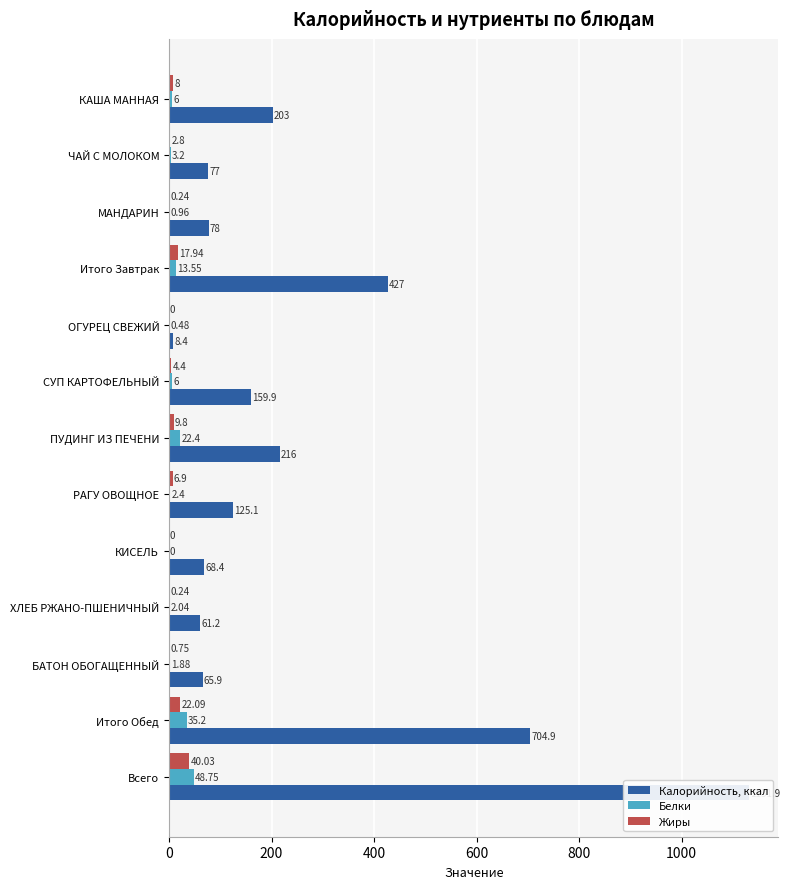

Rank the series by their maximum value, from lowest to highest.

Жиры, Белки, Калорийность, ккал